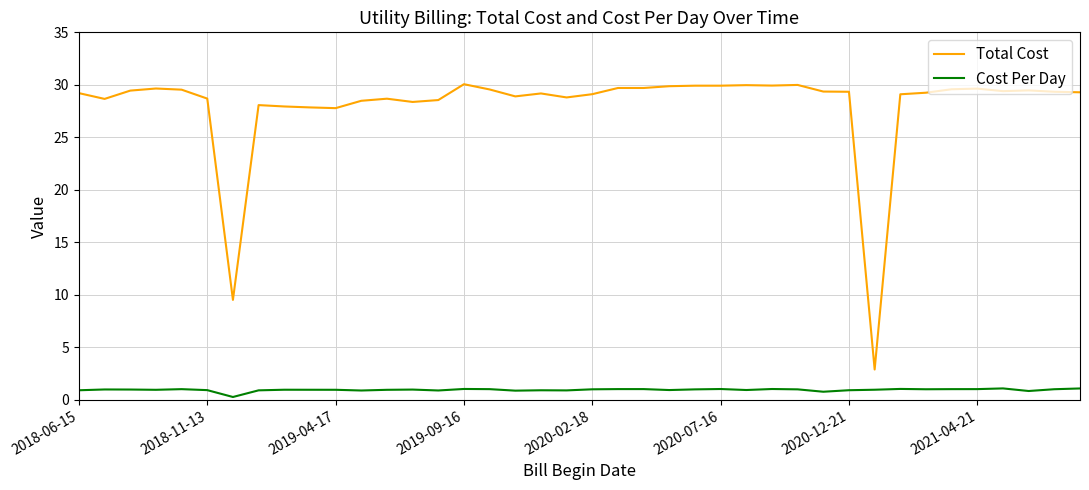

List the series in order of their peak value, highest first.

Total Cost, Cost Per Day